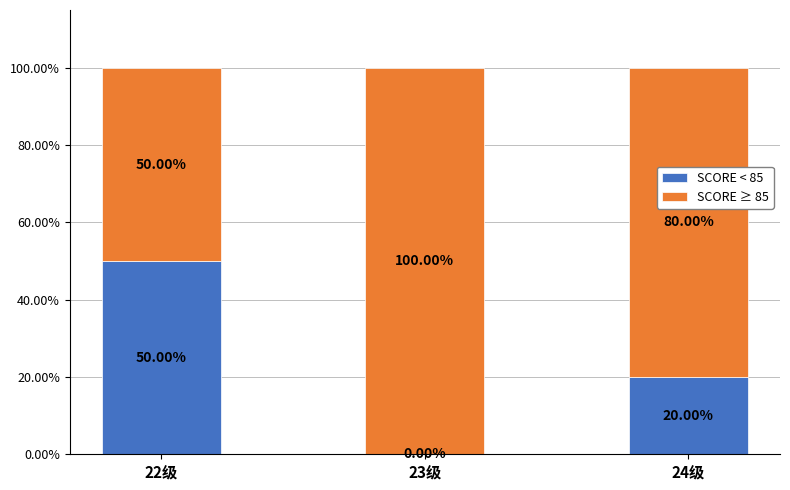

What is the sum of all SCORE < 85 values?

70